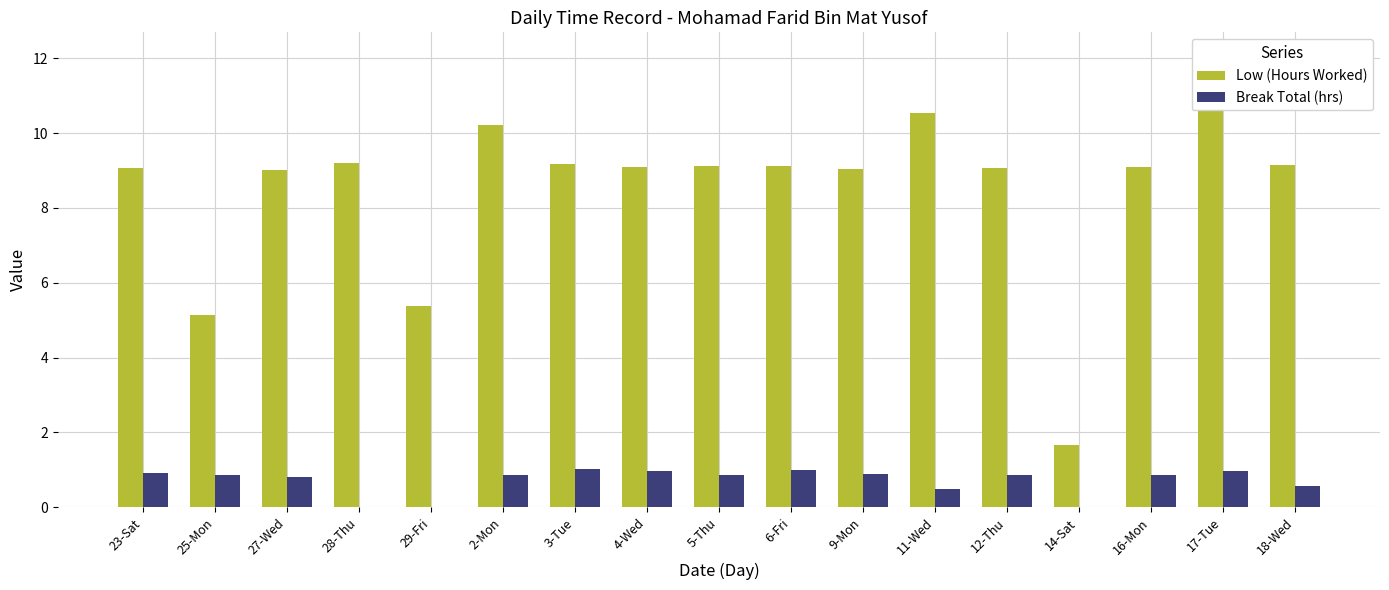

The value of Break Total (hrs) at 5-Thu is 1.3. True or false?

False